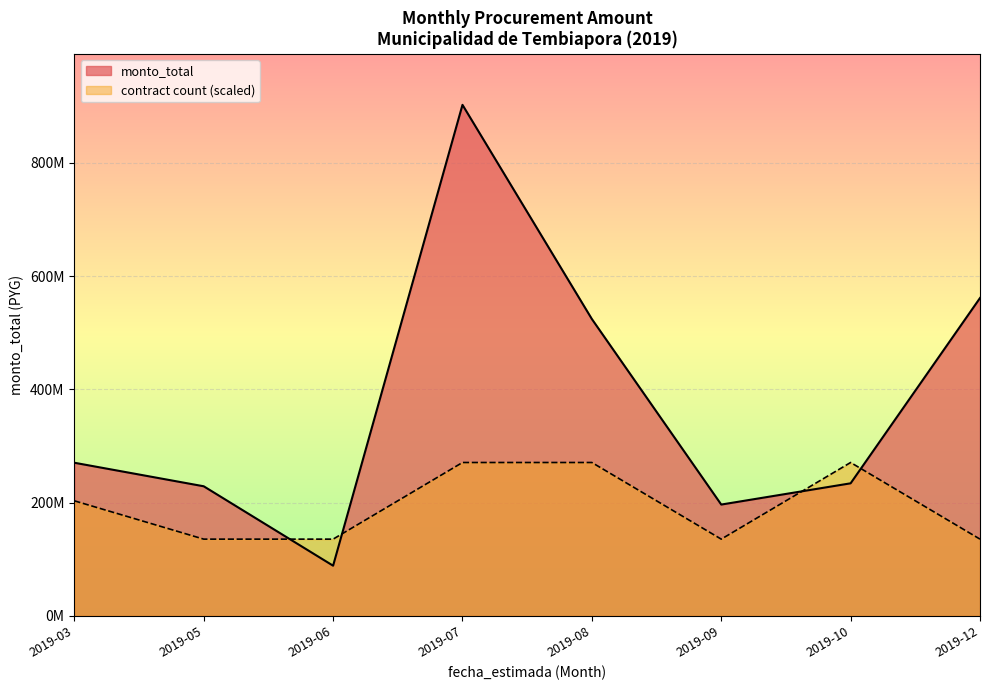

At which label does monto_total reach its peak?

2019-07